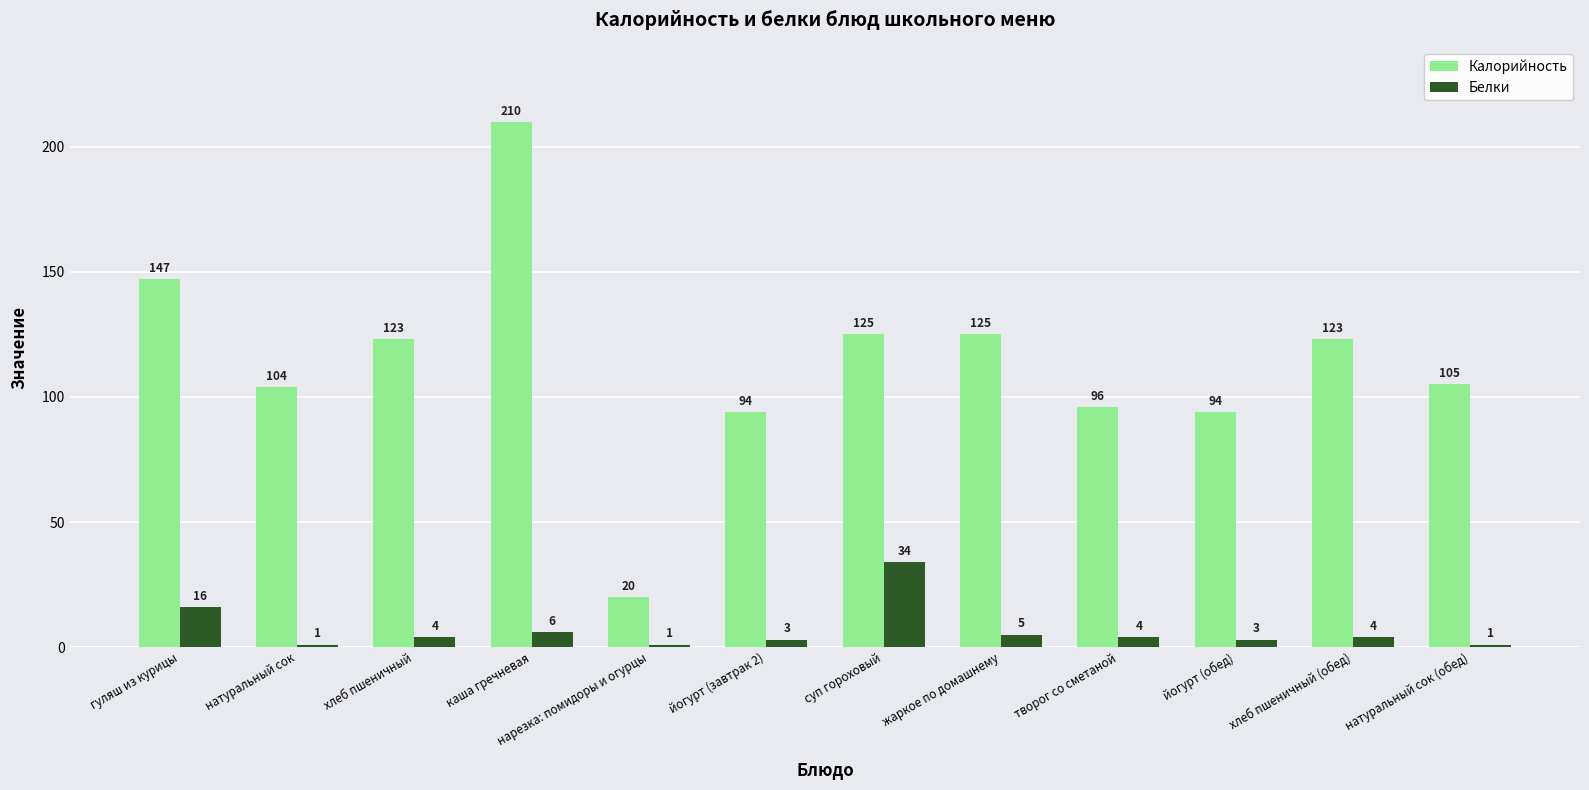

At how many categories does at least one series exceed 45?

11